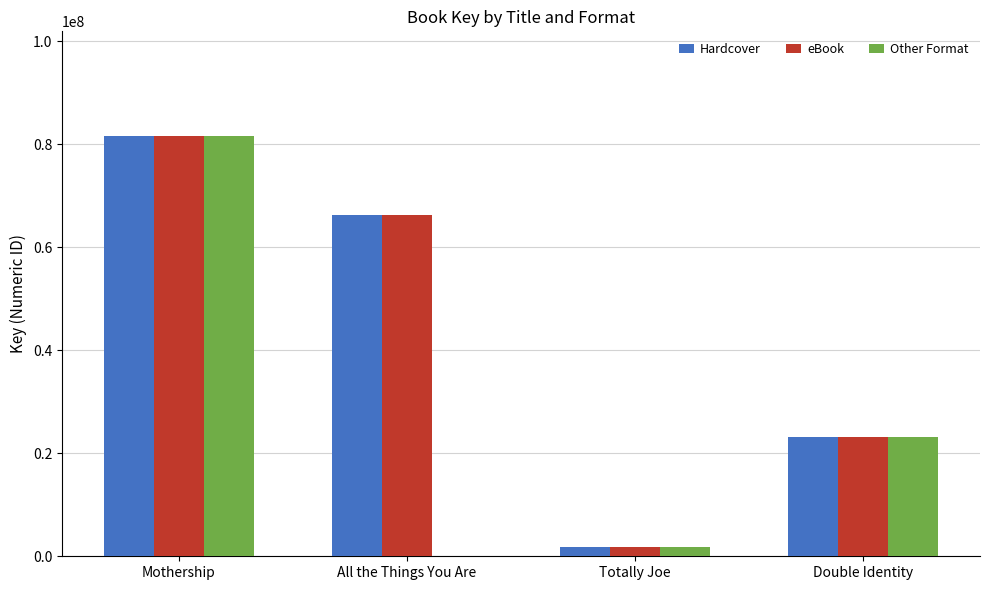

True or false: Hardcover has a value of 23195135 at Double Identity.

True